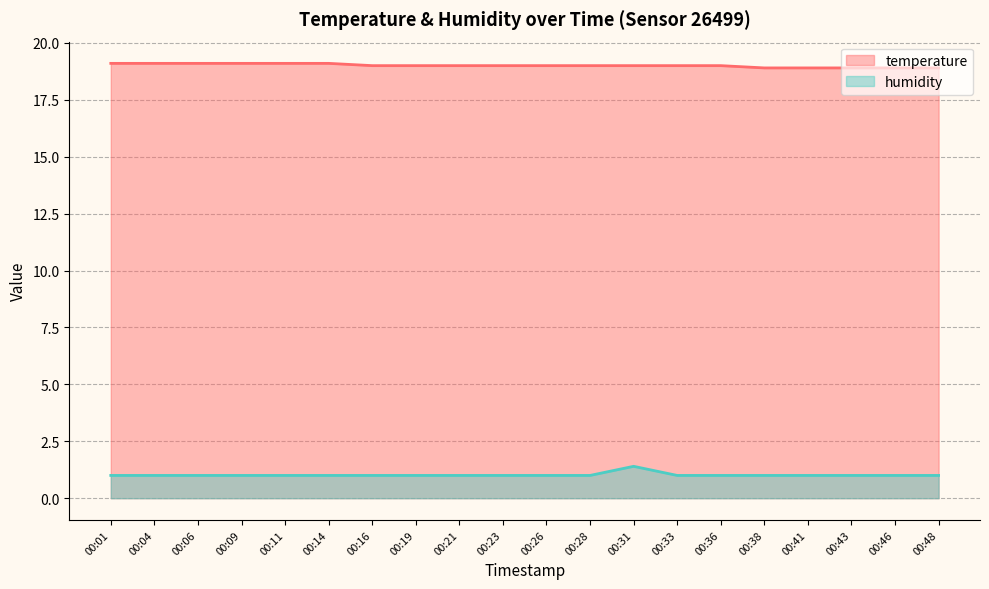

What is the greatest value displayed?

19.1